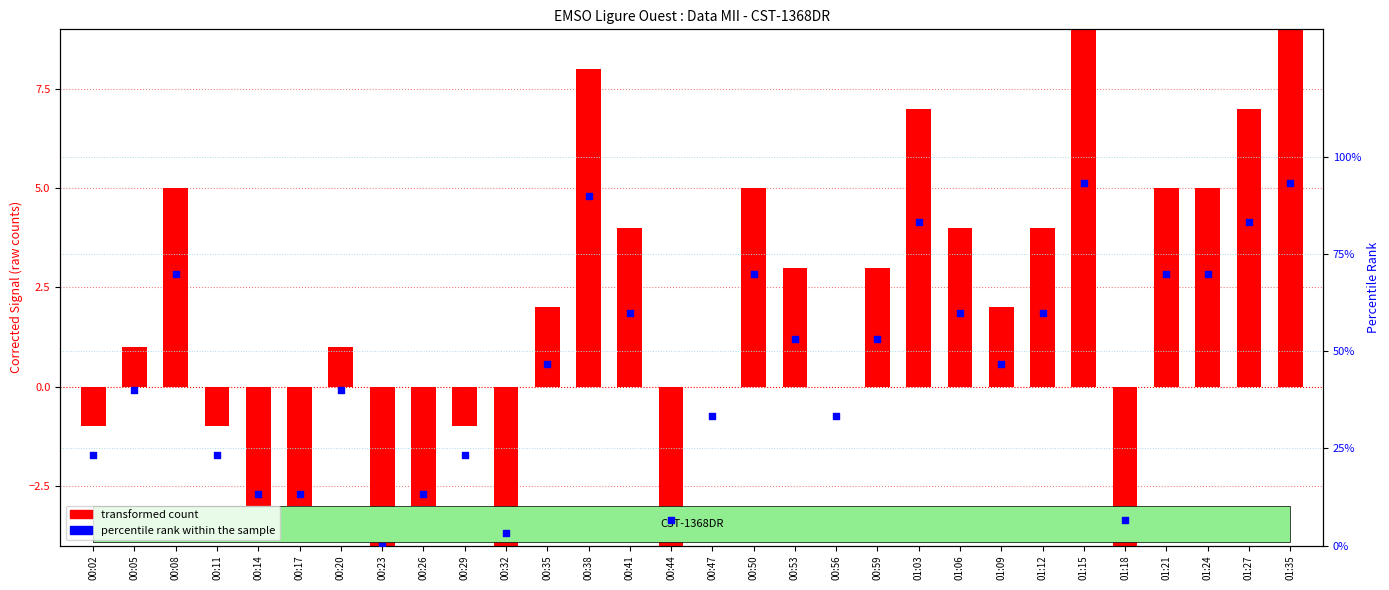

Which series has the largest total across all categories?

percentile rank within the sample